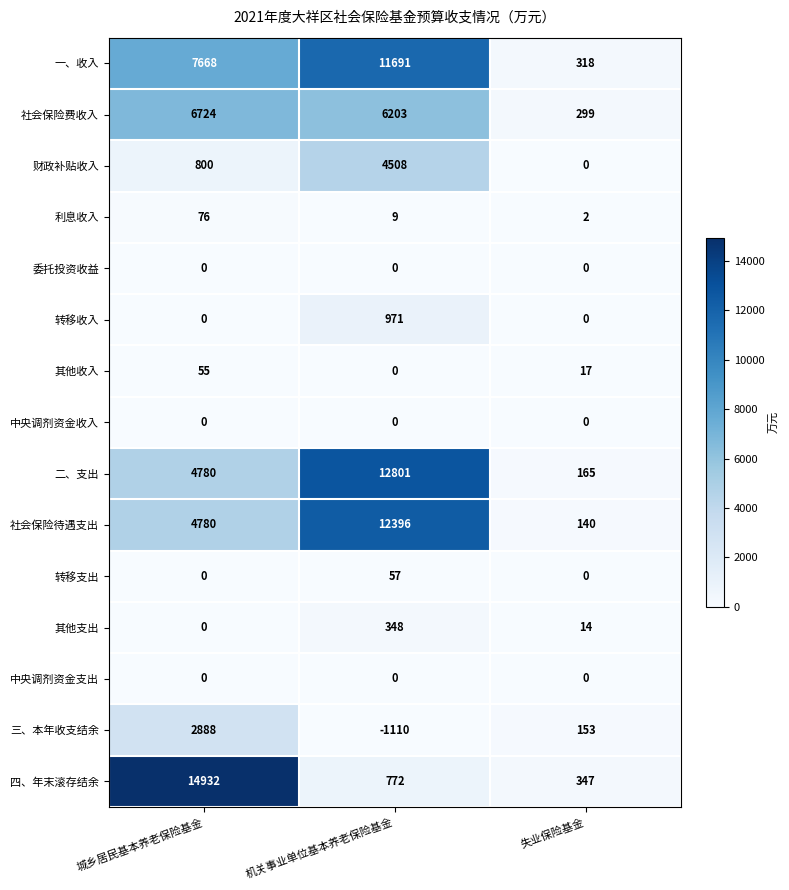

True or false: 社会保险费收入 has a value of 6203 at 机关事业单位基本养老保险基金.

True